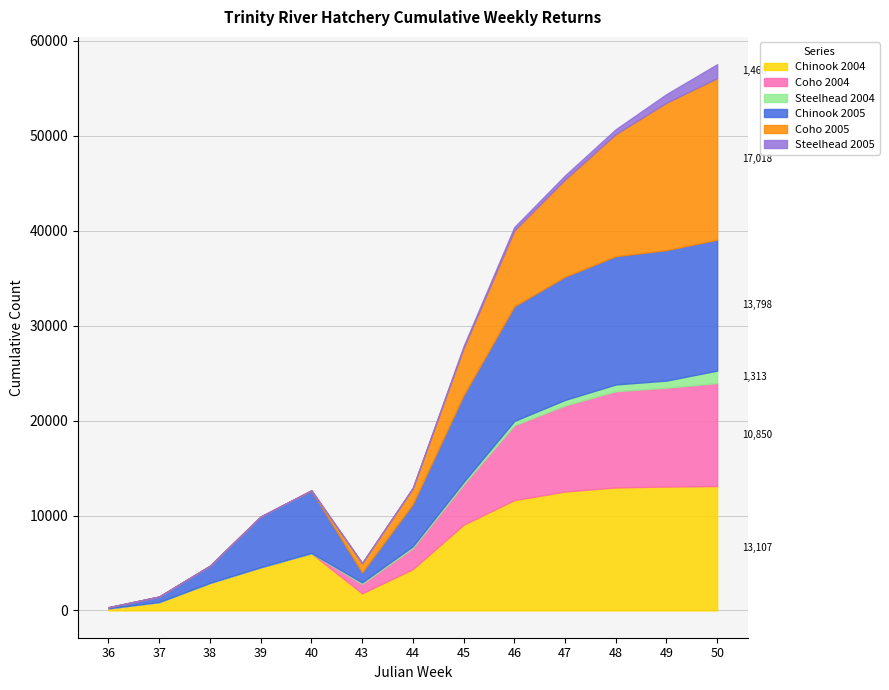

What is the value of the Coho 2004 point at the 12th from the left?

10416